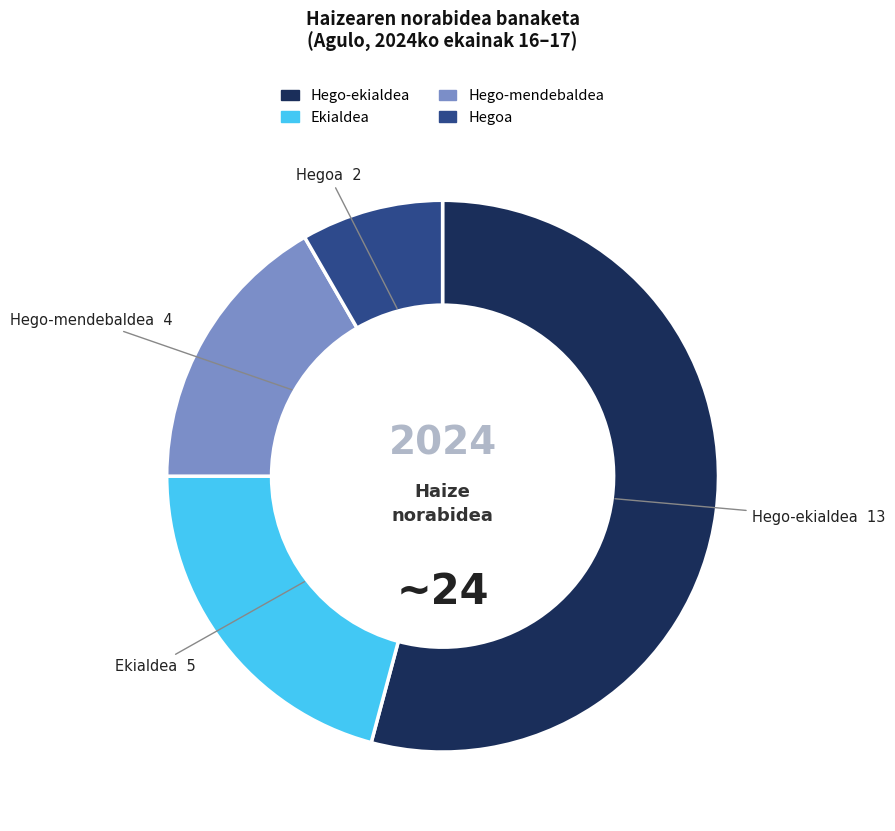

Combined, do Hego-mendebaldea and Hego-ekialdea account for over 50%?

Yes